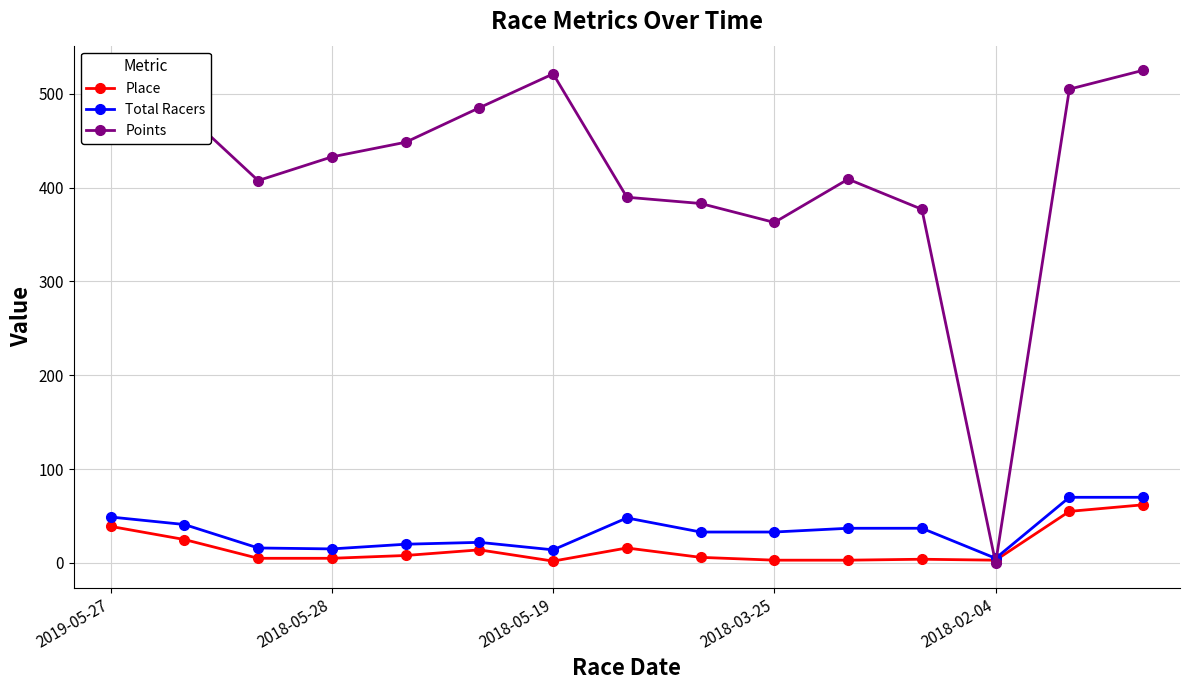

Which series has the widest spread of values?

Points